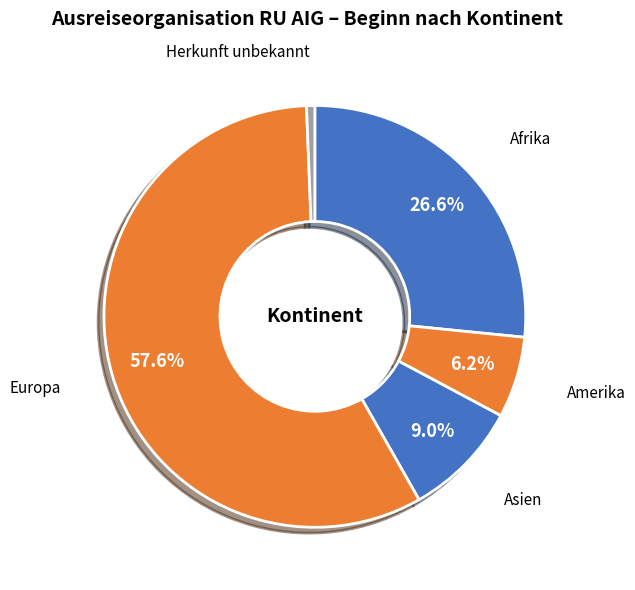

Does any single category account for the majority?

Yes